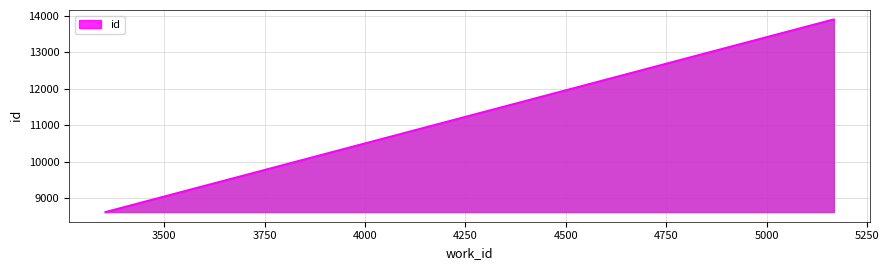

What is the average value?

12832